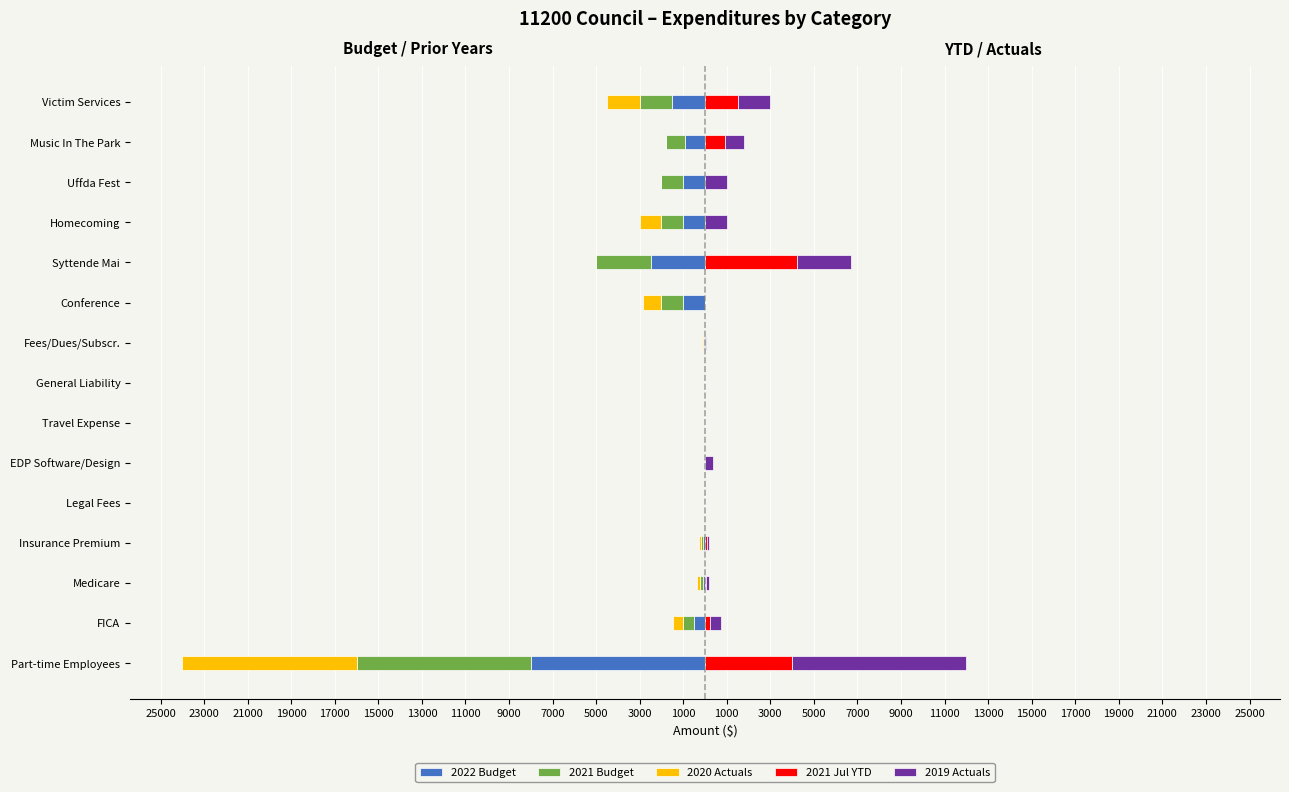

What is the lowest value of the 2021 Budget series?

-8000.0